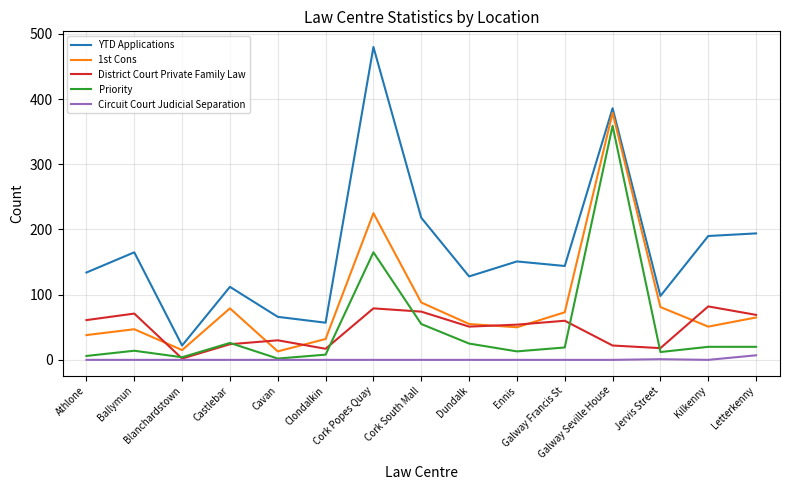

What are all the series names shown in the legend?

YTD Applications, 1st Cons, District Court Private Family Law, Priority, Circuit Court Judicial Separation